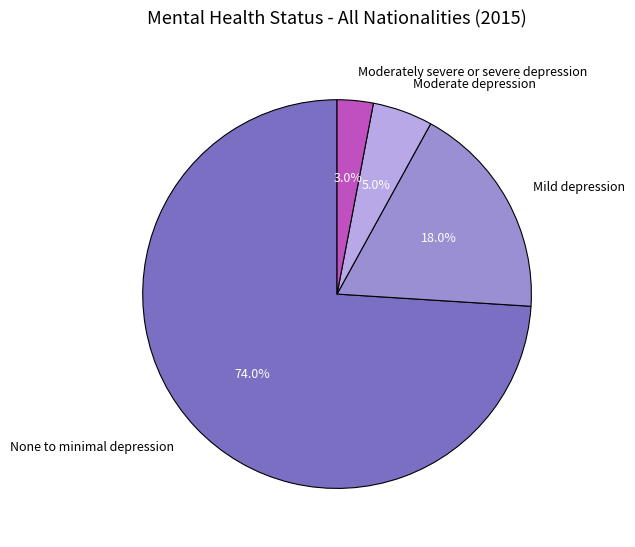

Which slice represents more than half of the pie?

None to minimal depression